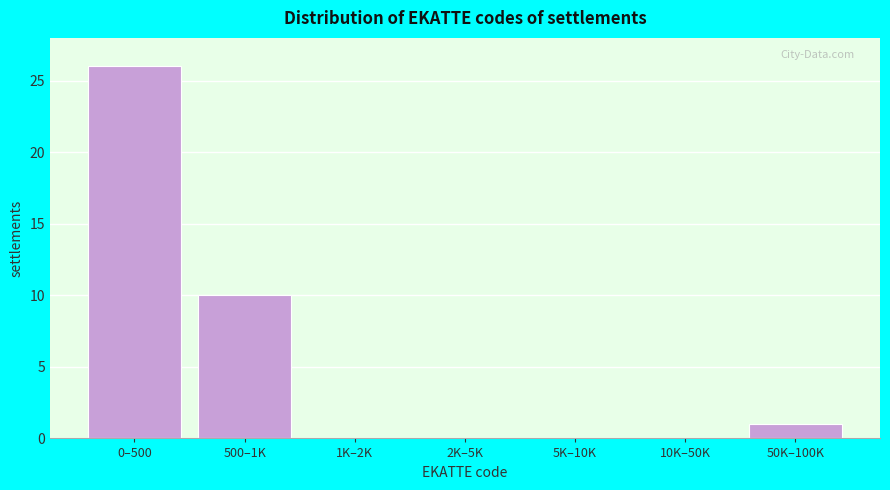

Reading right to left, list all the values displayed in this chart.

50K–100K=1	10K–50K=0	5K–10K=0	2K–5K=0	1K–2K=0	500–1K=10	0–500=26